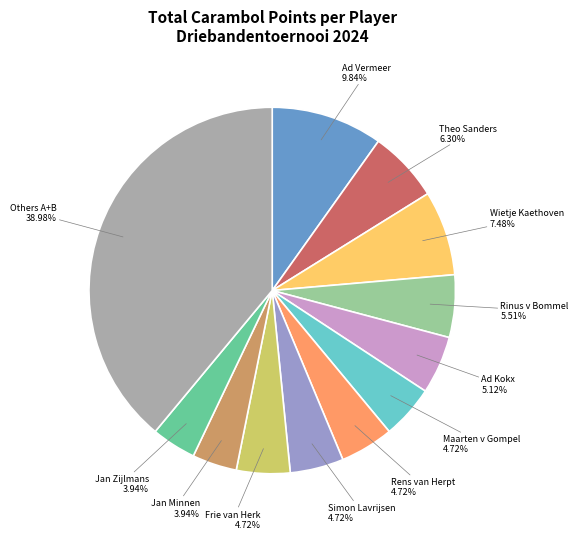

Is there a majority slice in this chart?

No